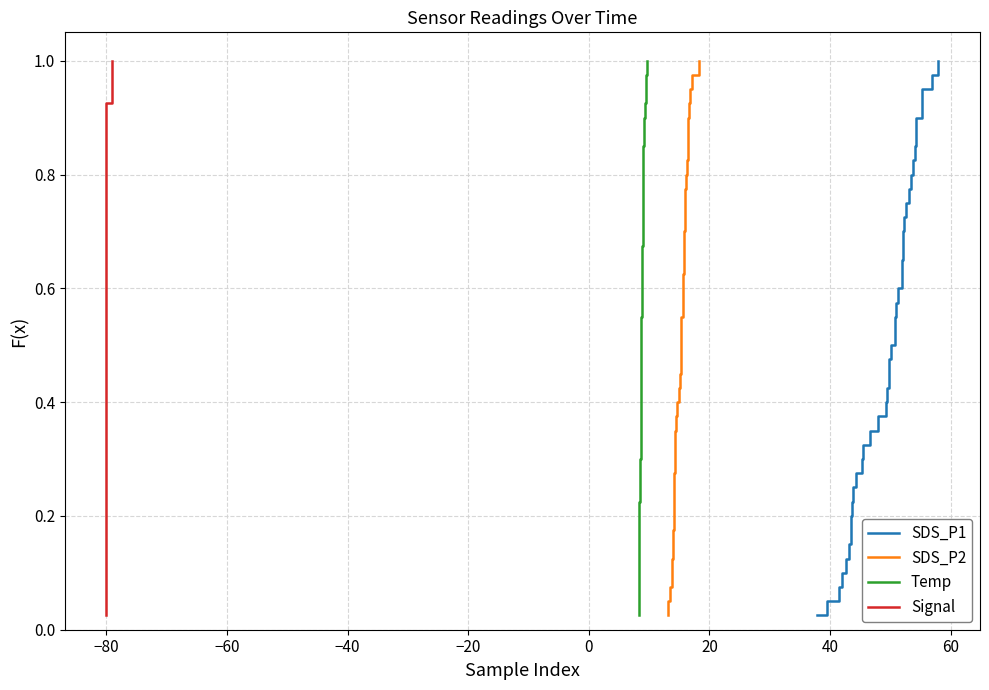

How many lines are shown in the chart?

4